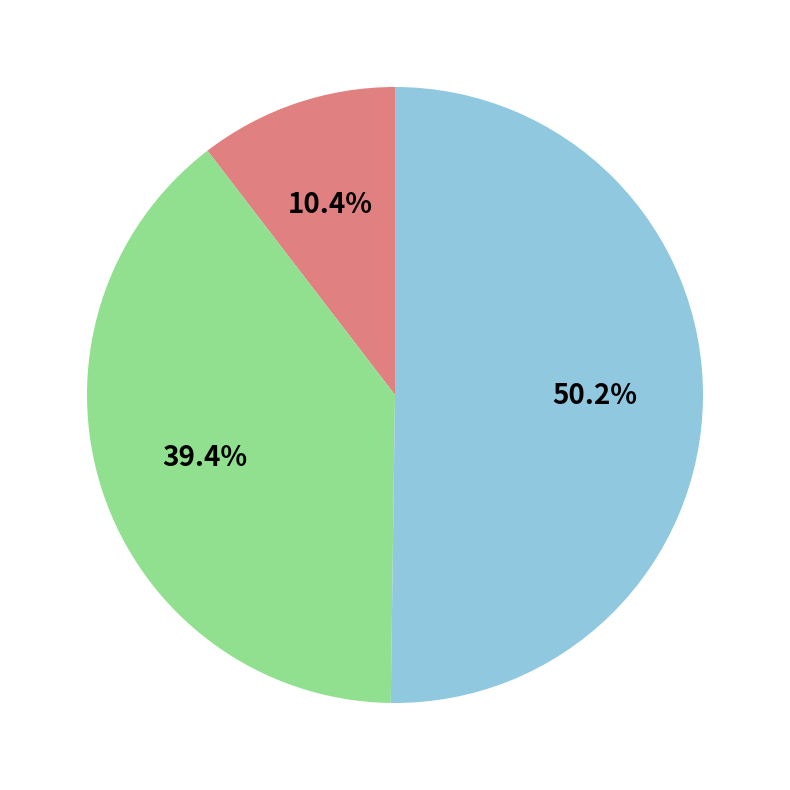

How many slices are in this pie chart?

3